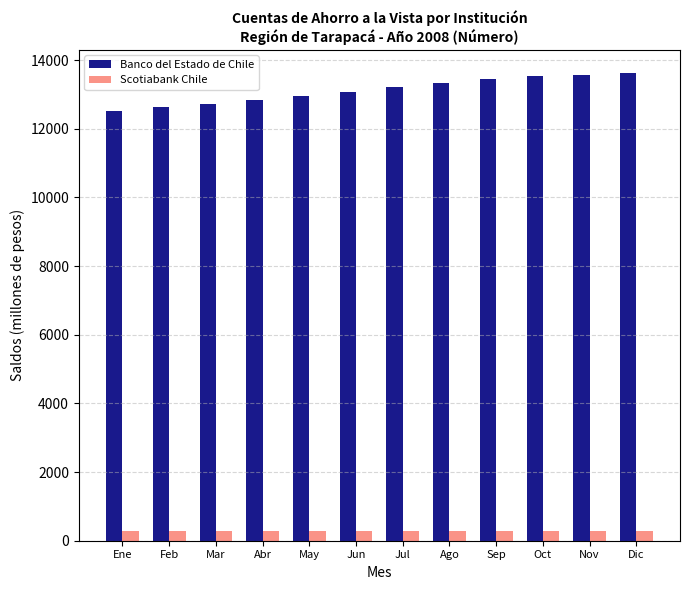

What is the difference between the maximum and second lowest values in the Banco del Estado de Chile series?

985